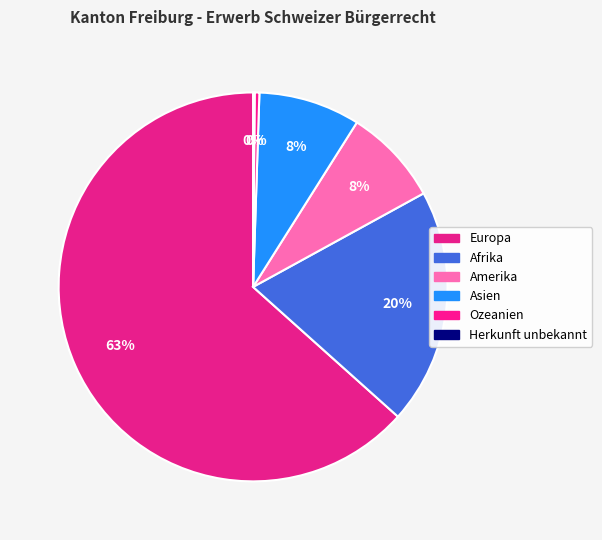

Which category has the biggest portion of the pie?

Europa